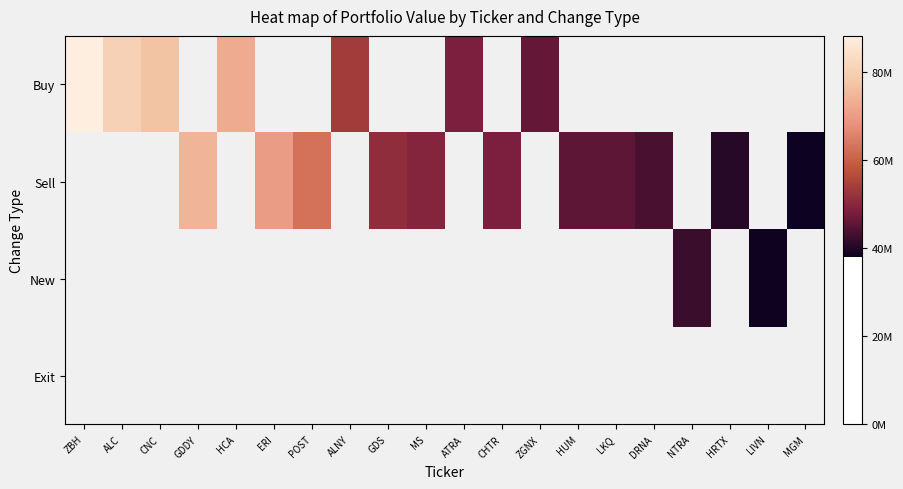

Rank the series by their maximum value, from highest to lowest.

Buy, Sell, New, Exit